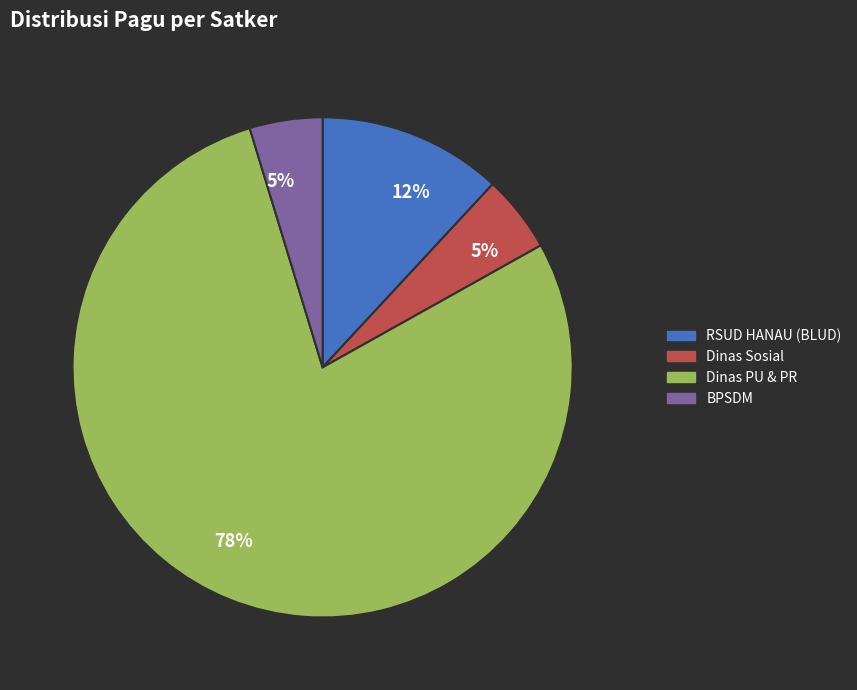

Which has a higher value, BPSDM or RSUD HANAU (BLUD)?

RSUD HANAU (BLUD)